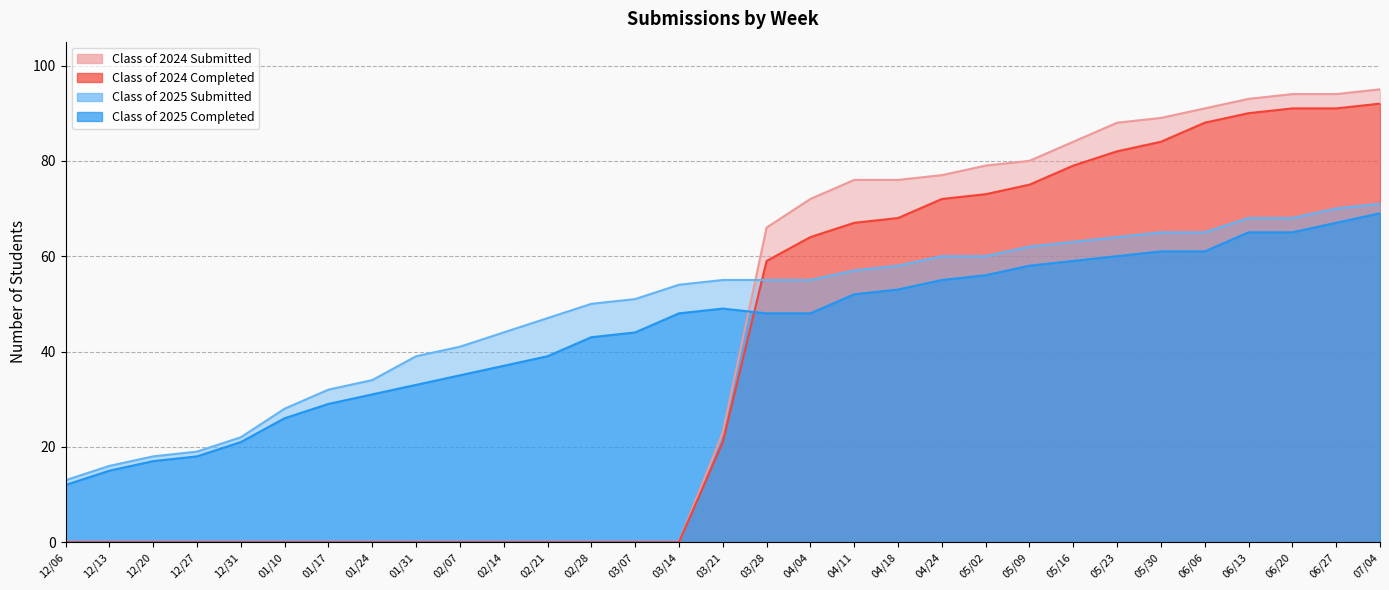

Rank the series by their maximum value, from lowest to highest.

Class of 2025 Completed, Class of 2025 Submitted, Class of 2024 Completed, Class of 2024 Submitted